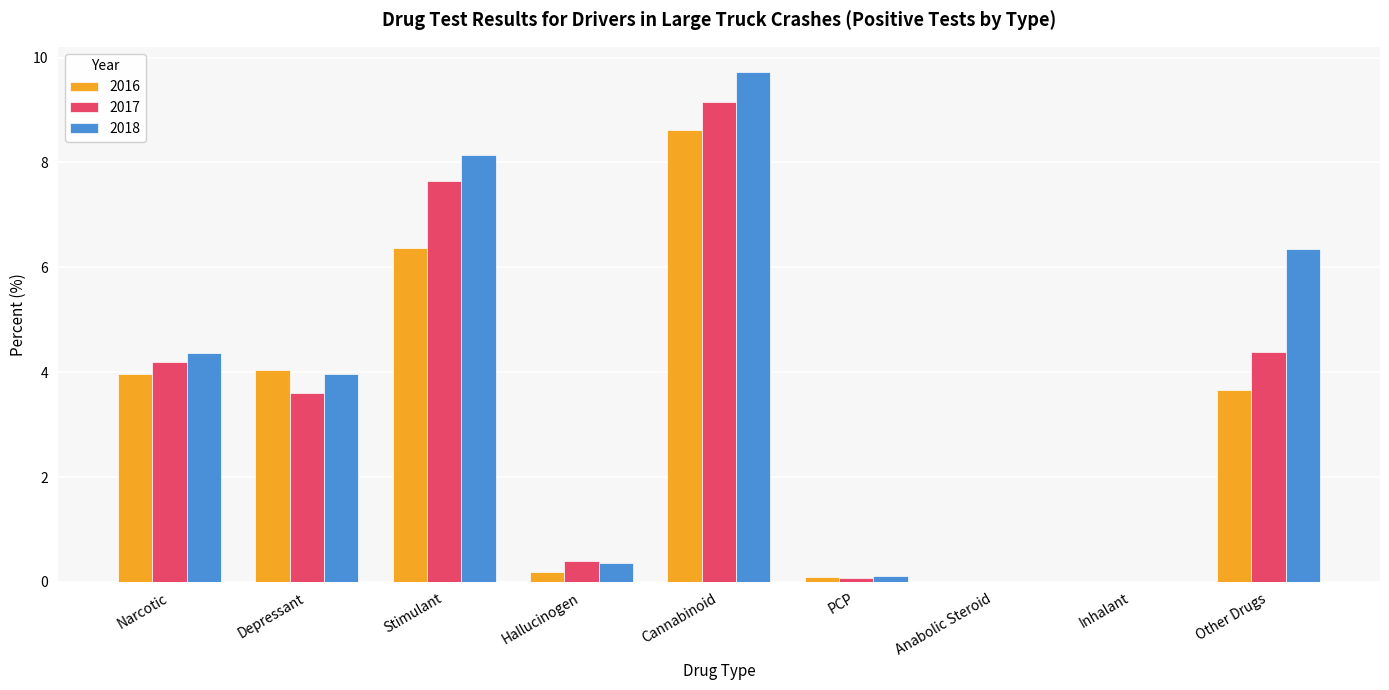

How many groups of bars are there?

9